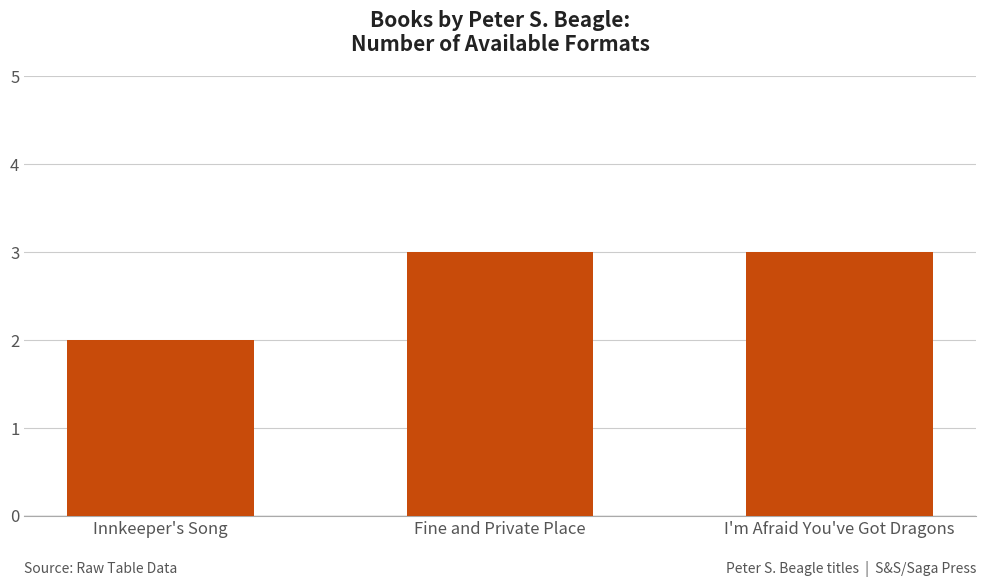

The chart shows a value of 3 at Fine and Private Place. True or false?

True